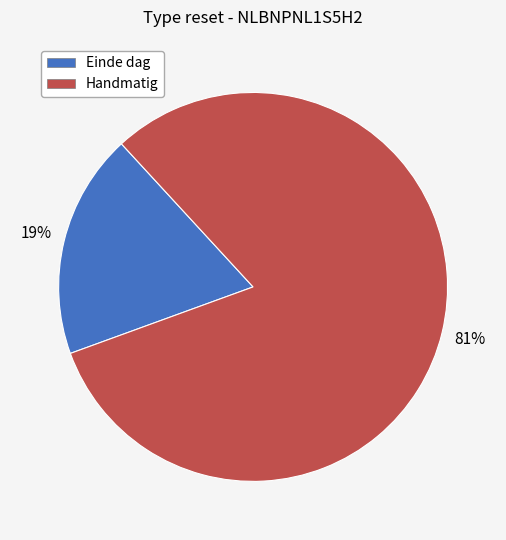

How many segments does this pie chart have?

2